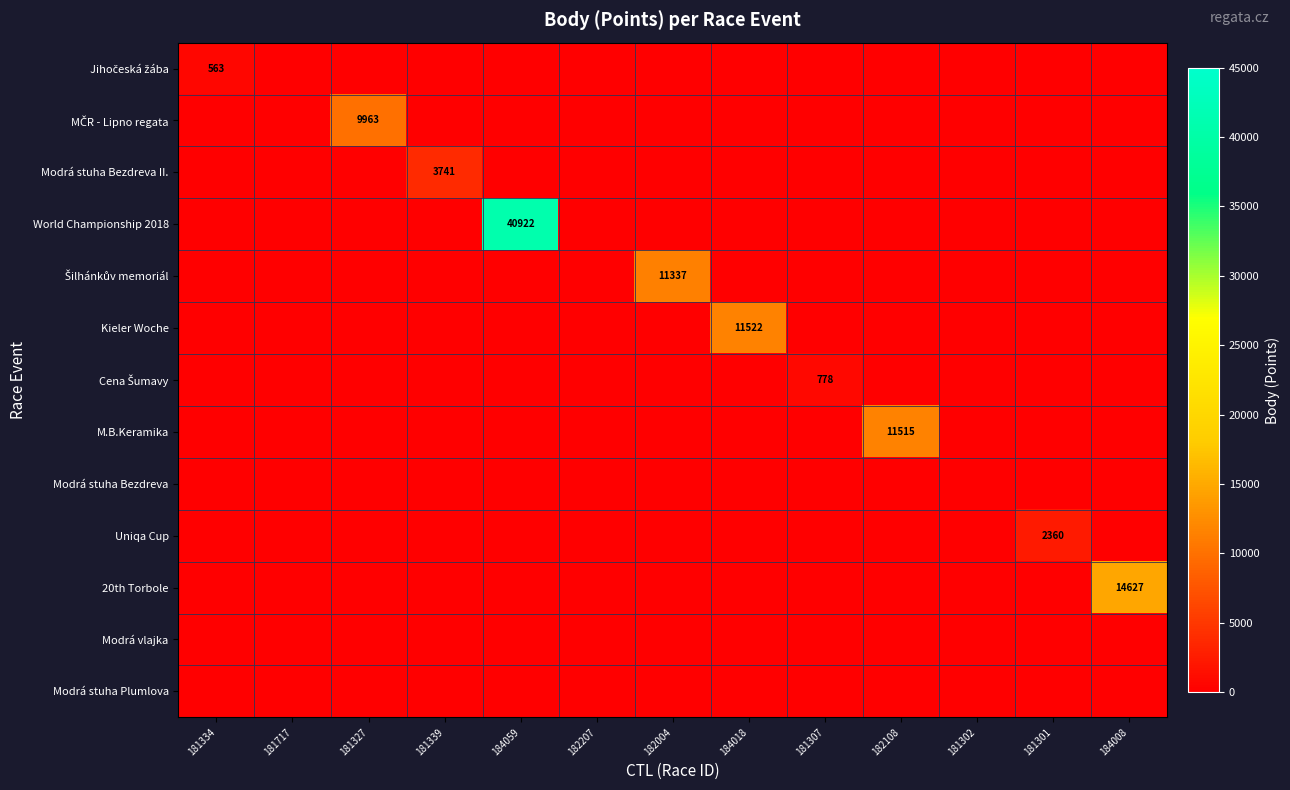

Which series changed the most between 184018 and 184008?

20th Torbole